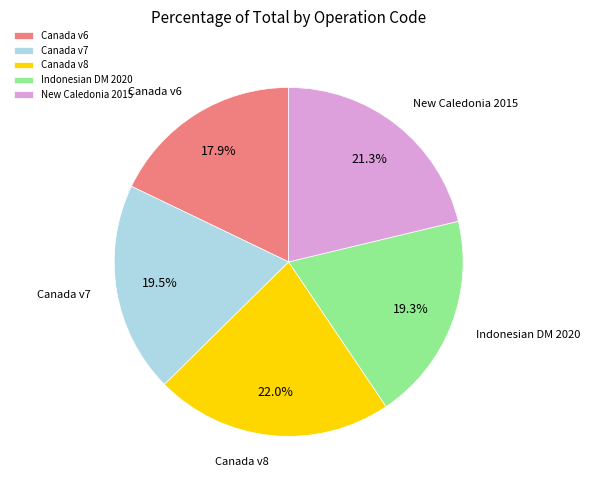

What is the ratio of the value at Canada v6 to the value at Canada v7?

0.9